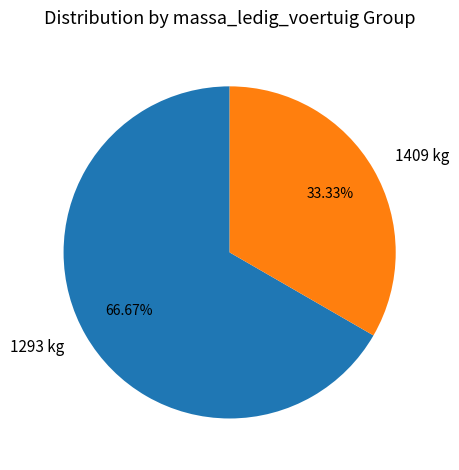

How many slices are in this pie chart?

2